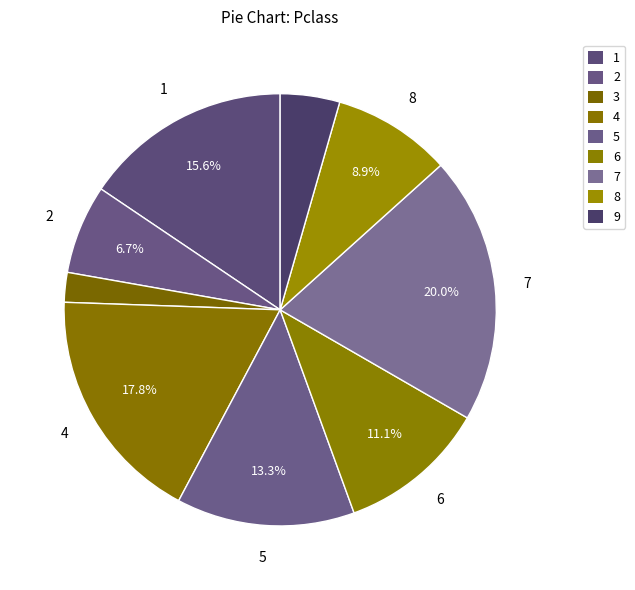

Count the number of slices in the pie.

9